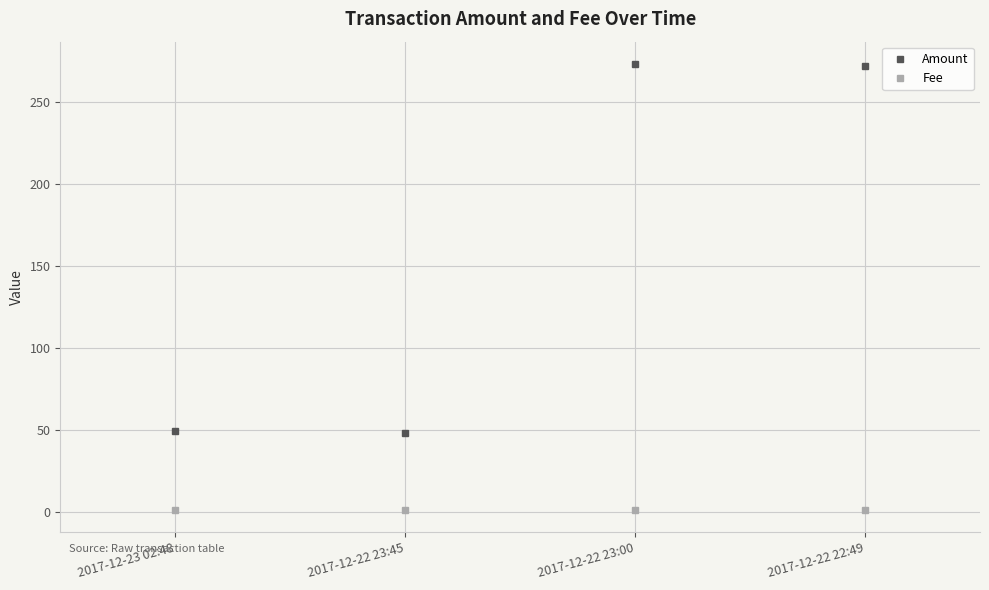

What is the sum of the Amount values at 2017-12-22 23:00 and 2017-12-22 22:49?

545